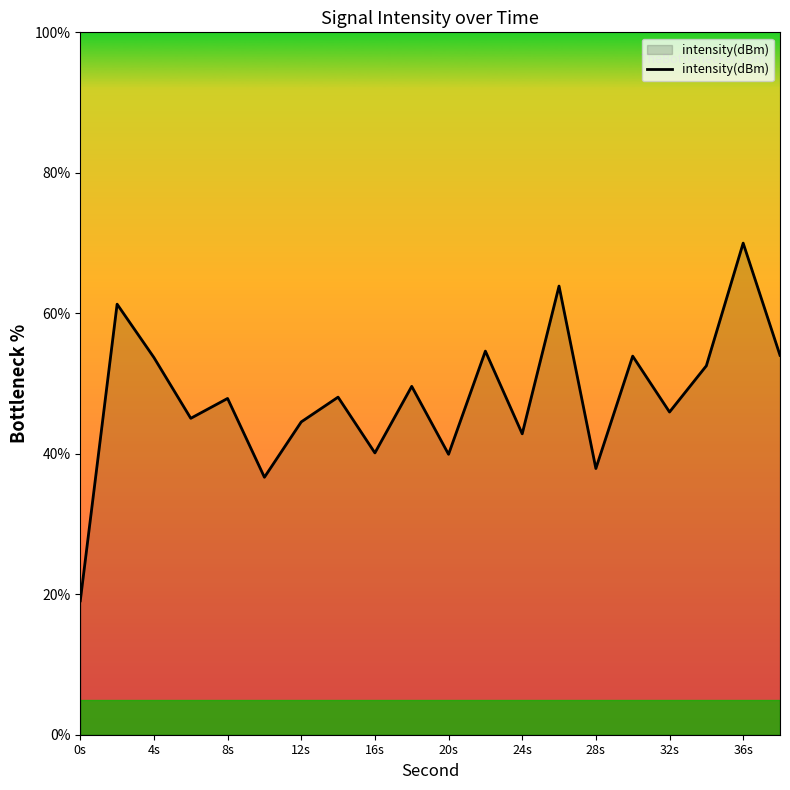

What is the minimum value shown in the chart?

19.1